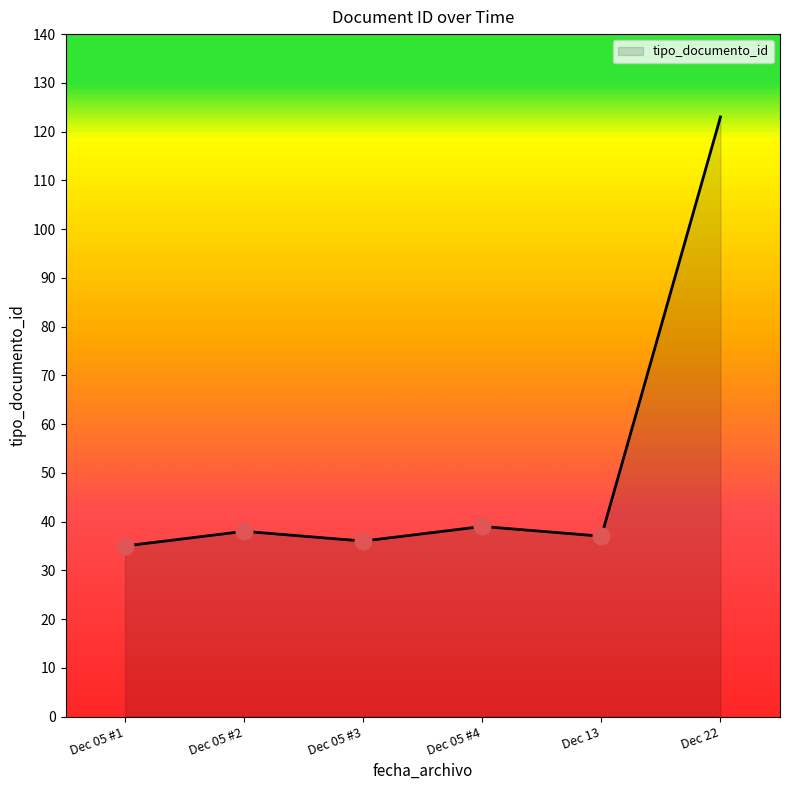

True or false: the data shows 39 at Dec 05 #4.

True